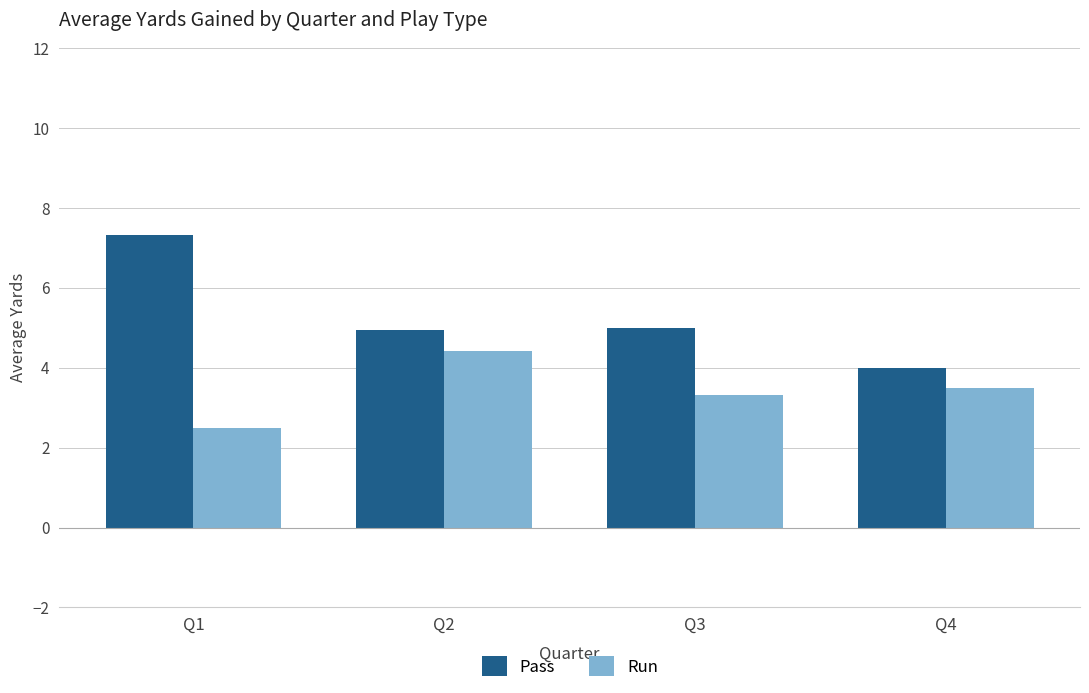

List the series in order of their peak value, lowest first.

Run, Pass